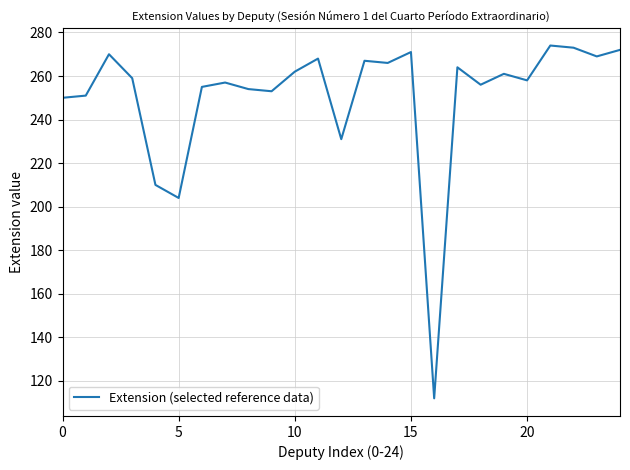

What is the maximum value shown in the chart?

274